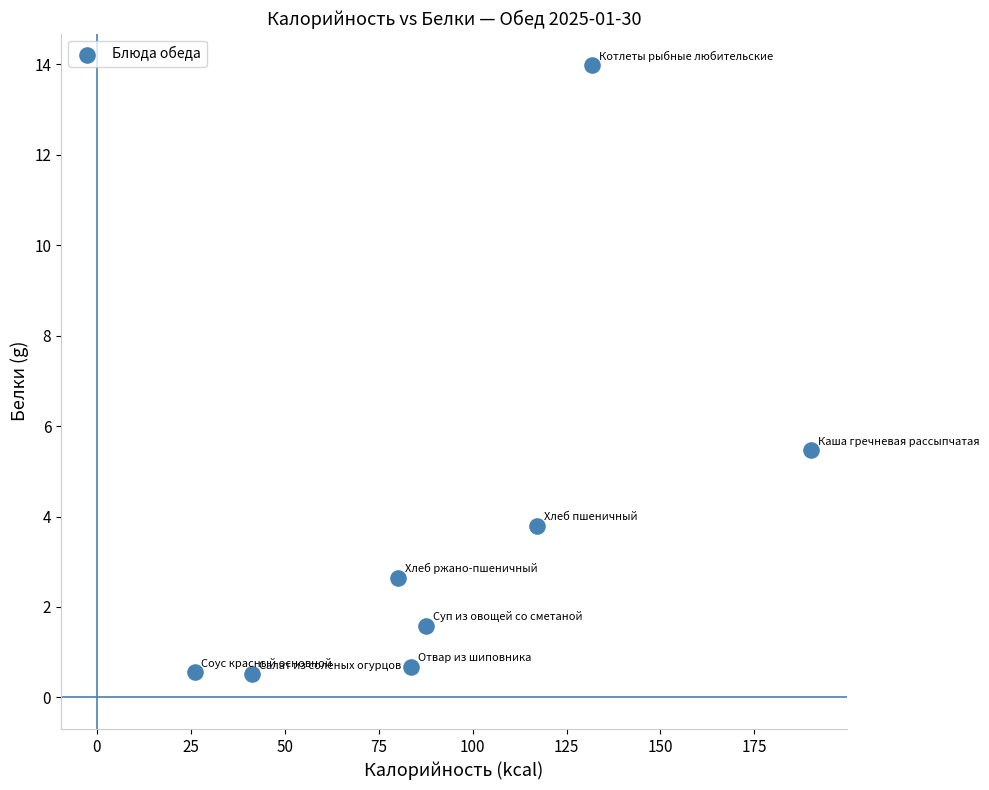

What Y value in the scatter plot is closest to 7?

5.5